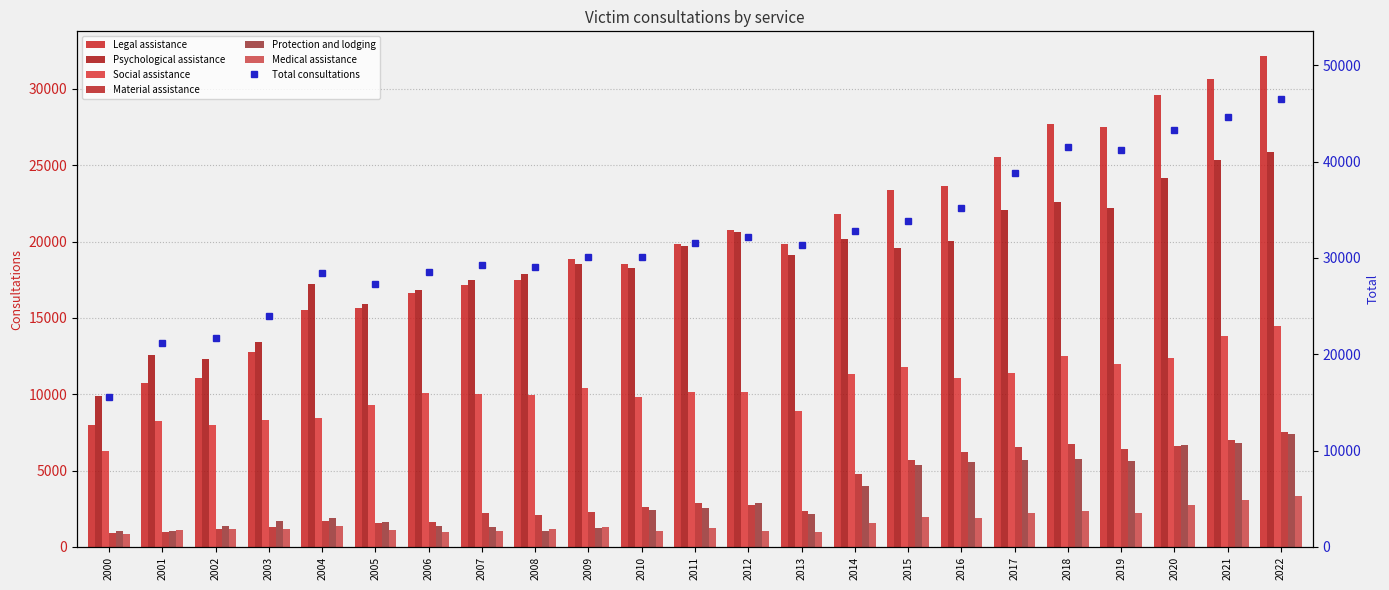

What is the value of the Medical assistance bar at the 14th from the left?

960